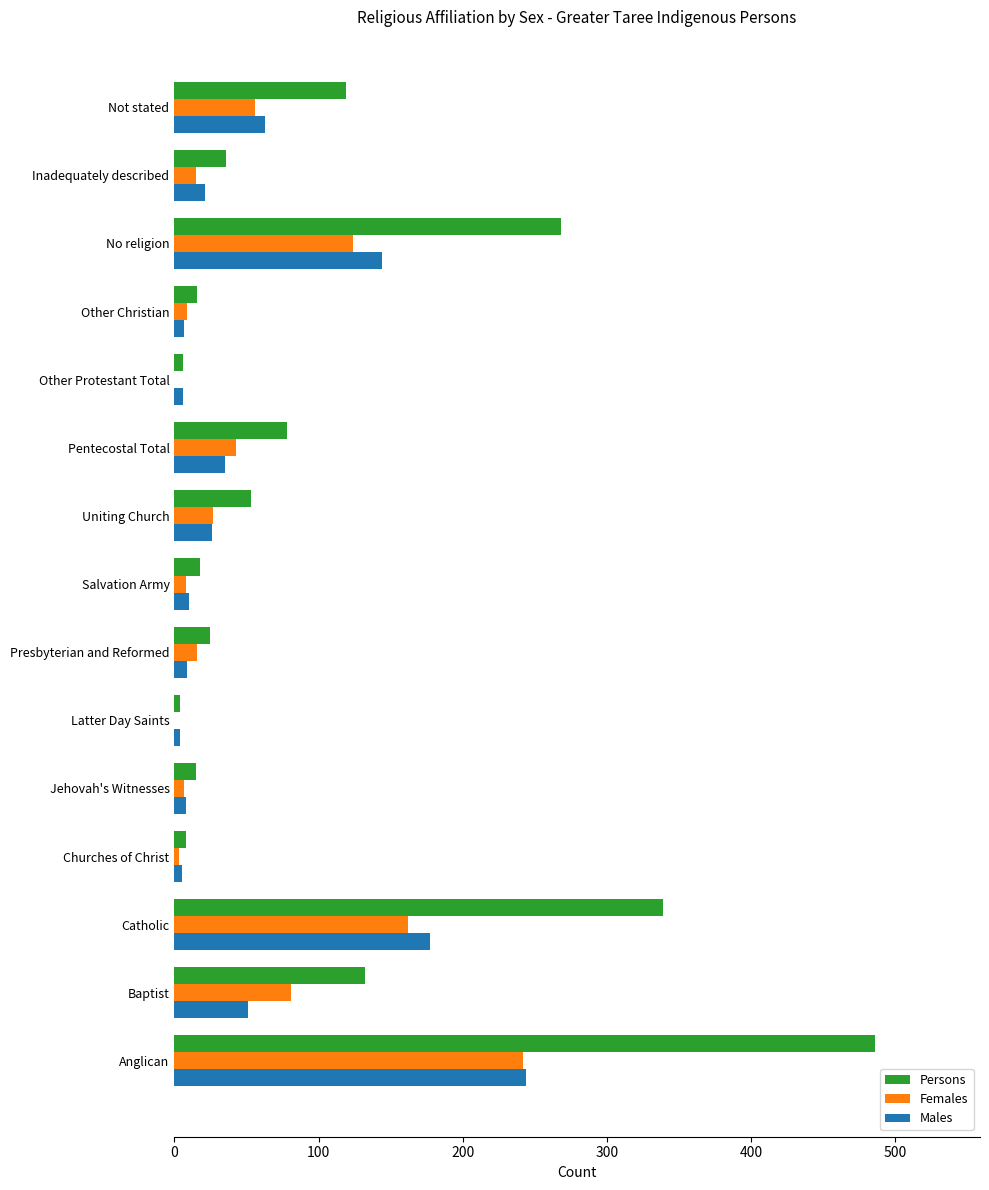

What is the greatest value displayed?

486